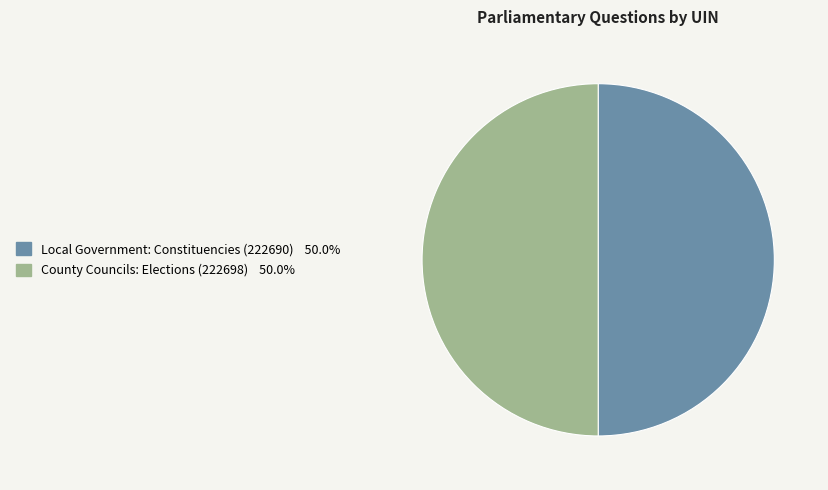

Combined, do County Councils: Elections (222698) and Local Government: Constituencies (222690) account for over 50%?

Yes